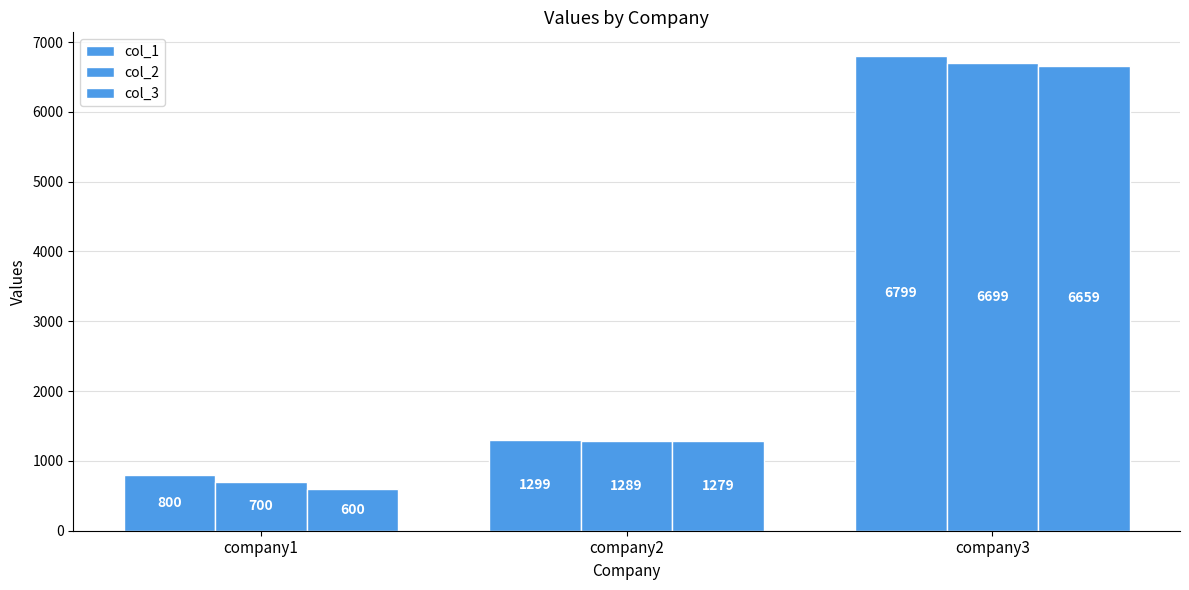

Reading left to right, extract all data points from this chart.

col_1: 800	1299	6799
col_2: 700	1289	6699
col_3: 600	1279	6659